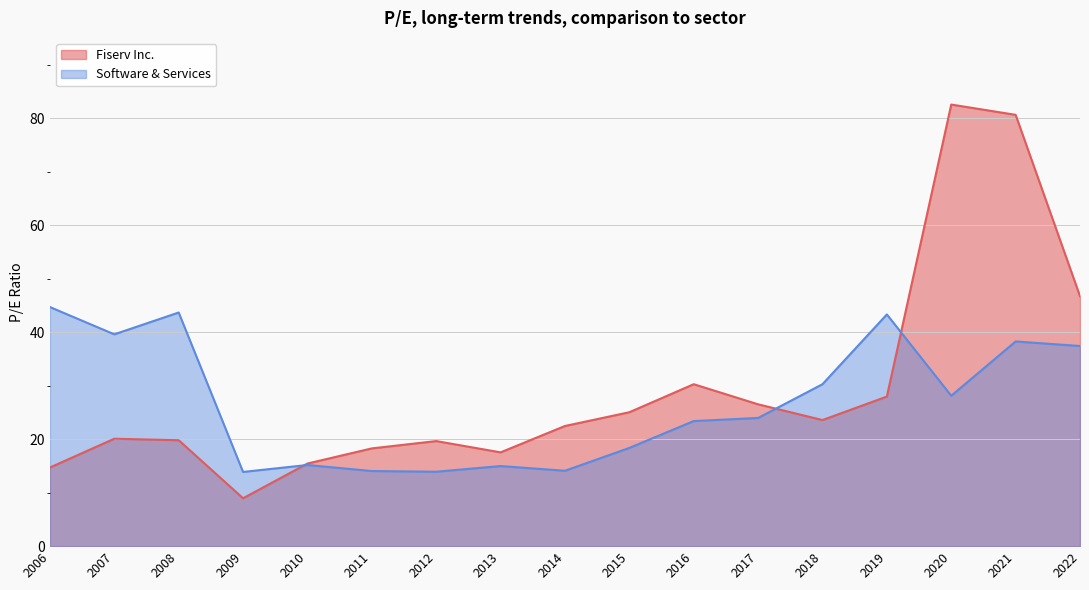

What is the approximate value of Software & Services at 2021?

38.3